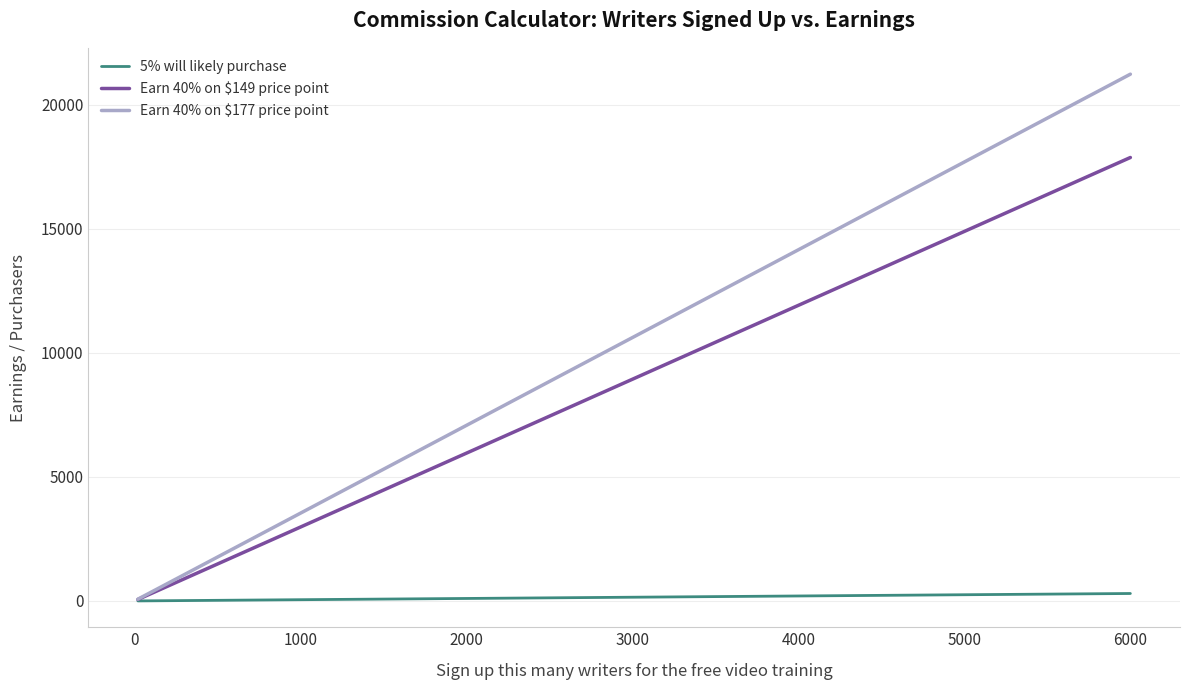

Which series has the largest total across all categories?

Earn 40% on $177 price point